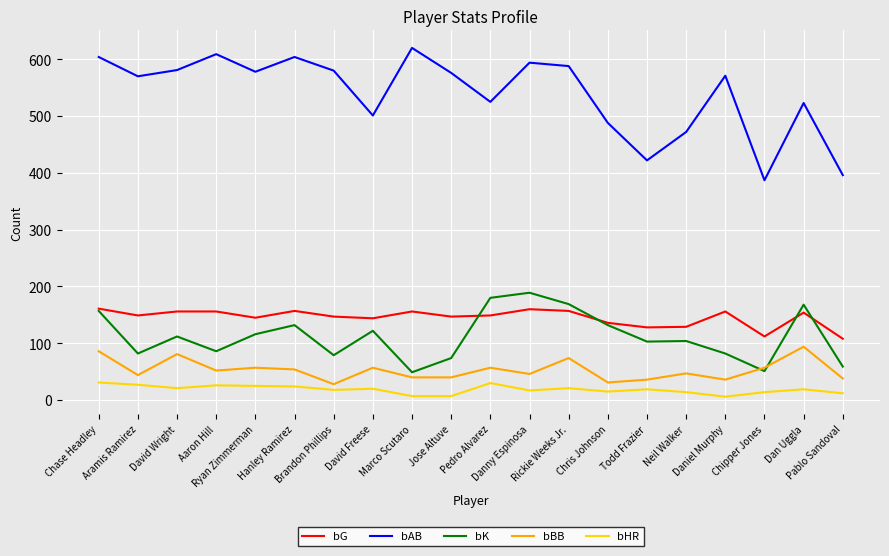

How many categories are shown in the chart?

20